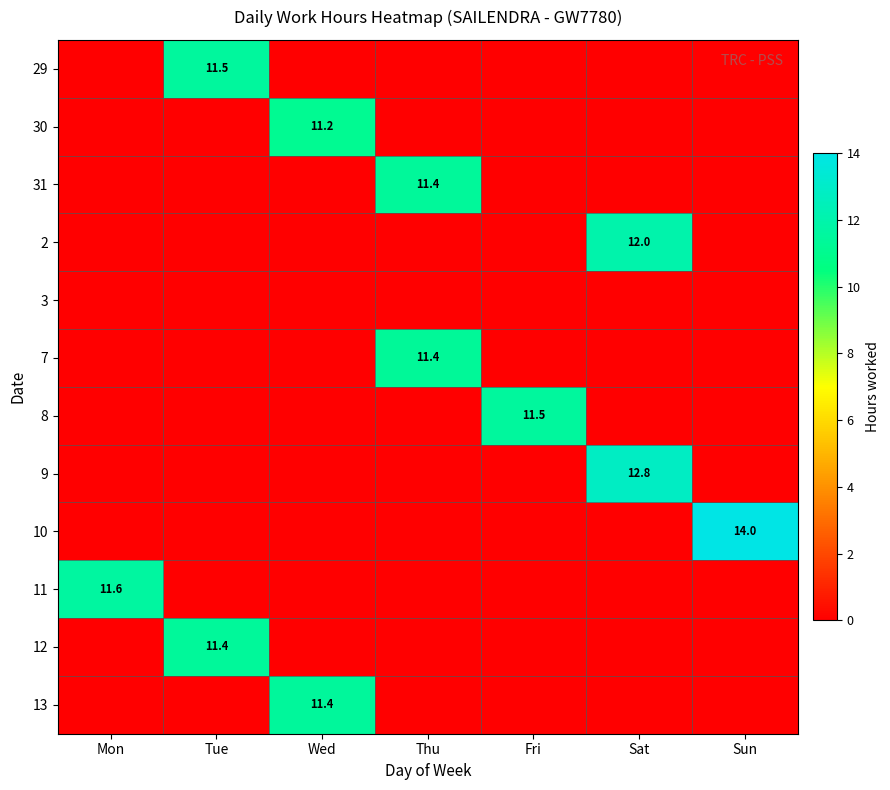

The value of 13 at Wed is 11.4. True or false?

True